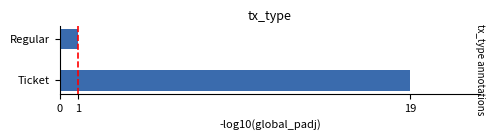

Reading bottom to top, transcribe all the data shown in this chart.

19	1